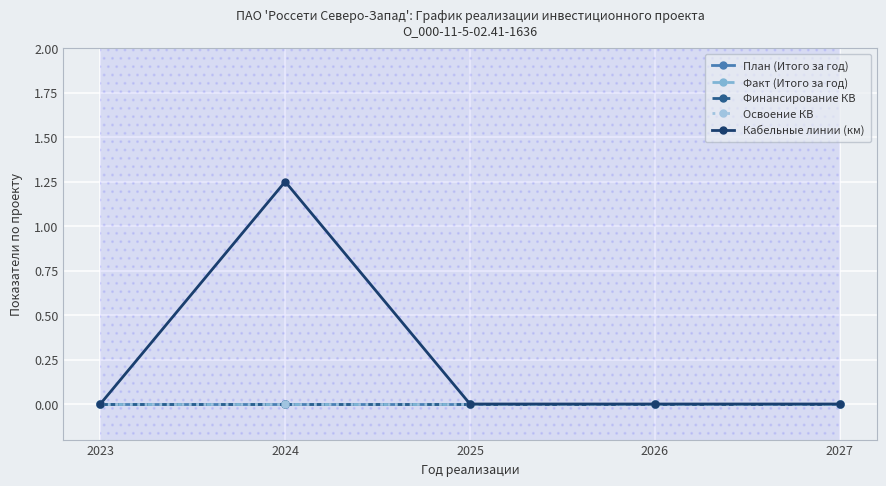

At 2024, list the series in order from largest to smallest.

Кабельные линии (км), План (Итого за год), Факт (Итого за год), Финансирование КВ, Освоение КВ